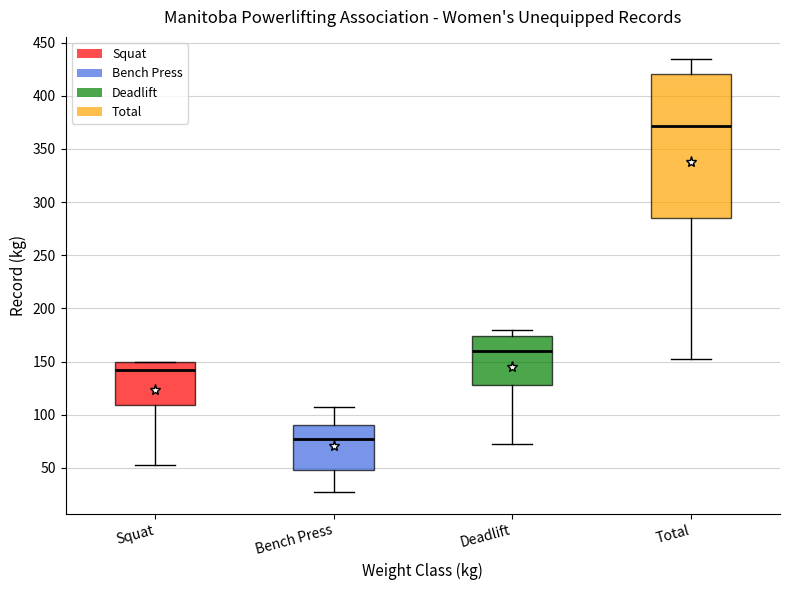

Where does the median line of the box for Deadlift sit on the y-axis? The values are not printed on the chart, so give them approximately, as read against the axis.

160